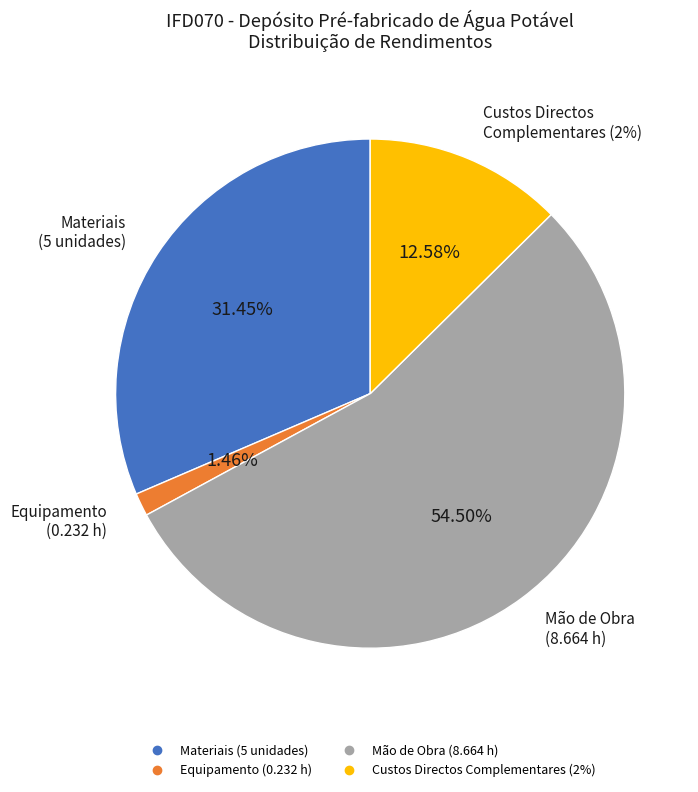

The mo107 slice represents 38% of the pie. True or false?

False